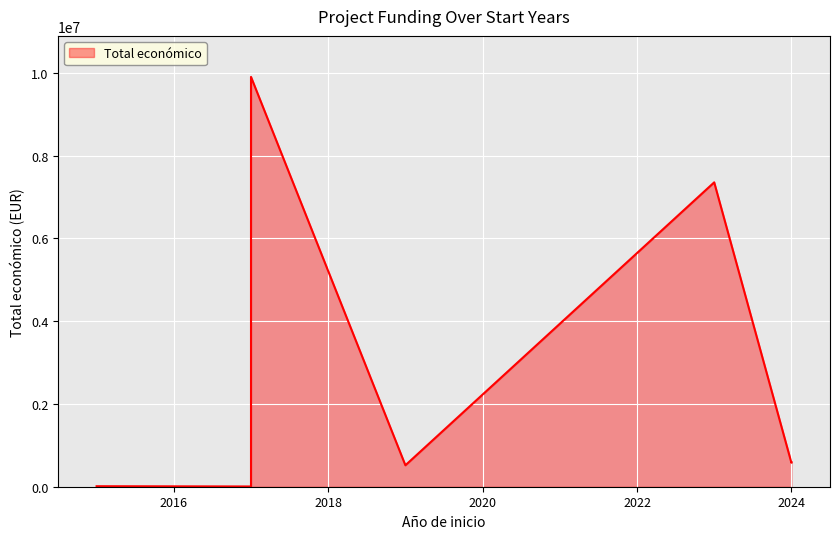

What is the maximum value shown in the chart?

9900193